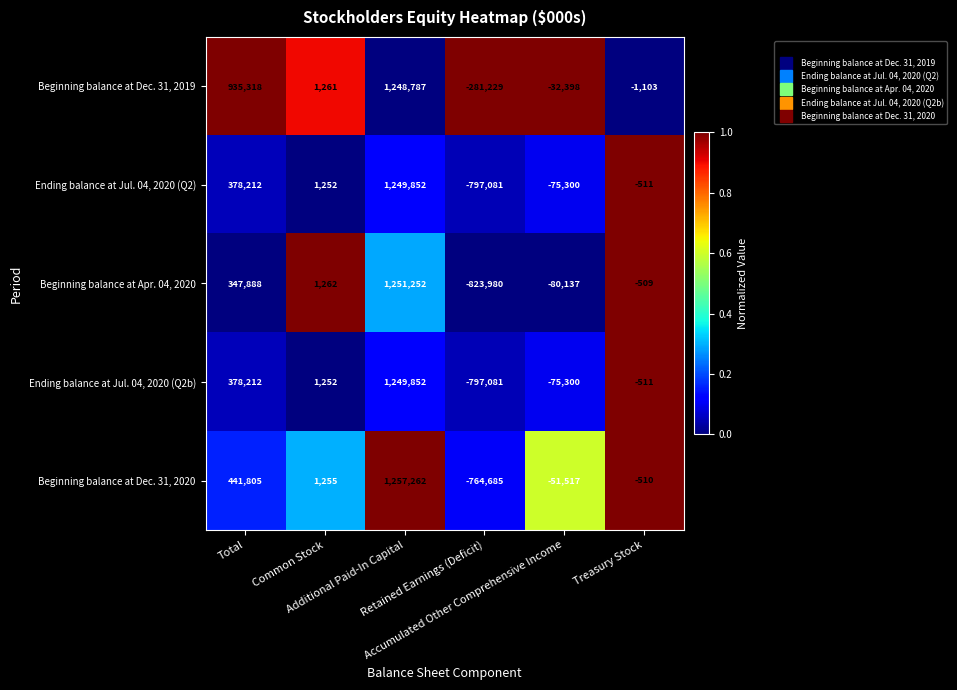

What is the lowest value of the Ending balance at Jul. 04, 2020 (Q2) series?

-797081